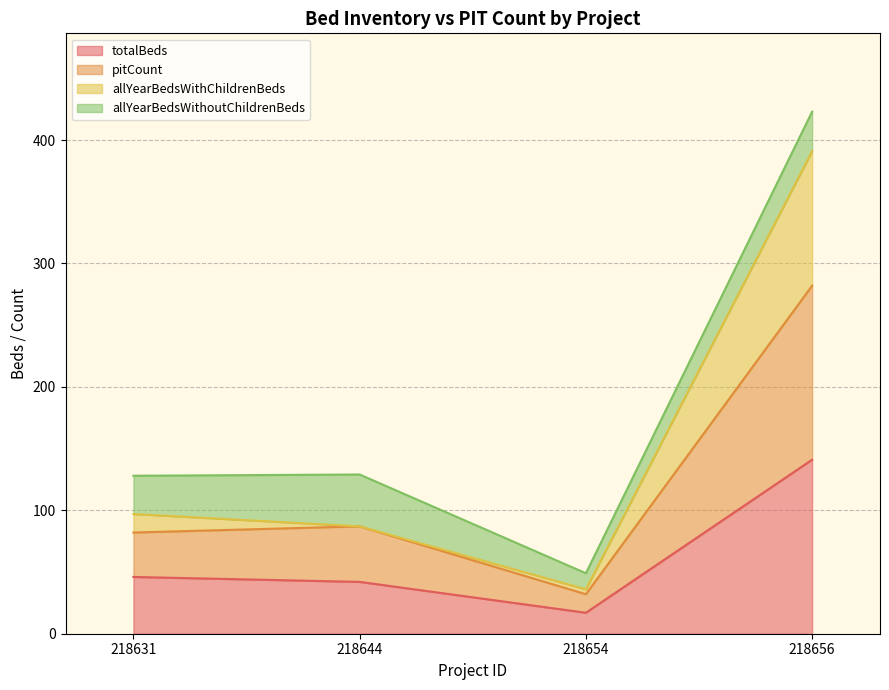

Reading right to left, what are the values for totalBeds?

218656=141	218654=17	218644=42	218631=46